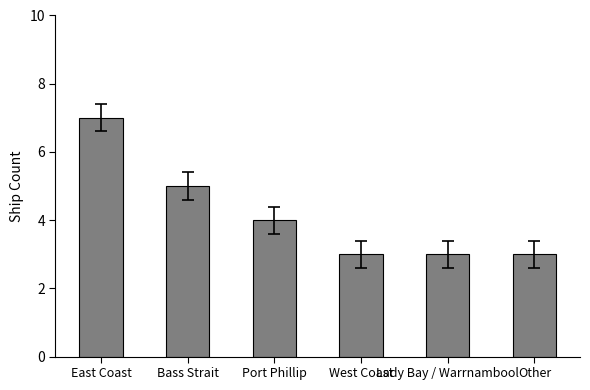

The value at Port Phillip is 4. True or false?

True